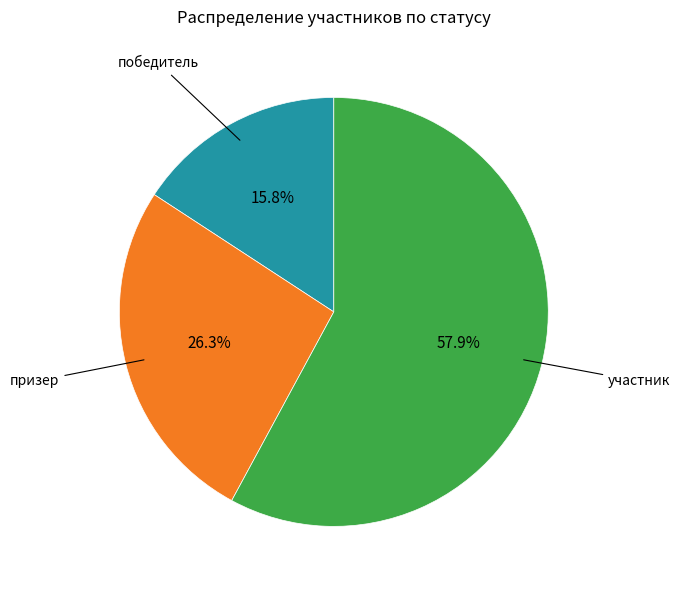

How many slices are in this pie chart?

3